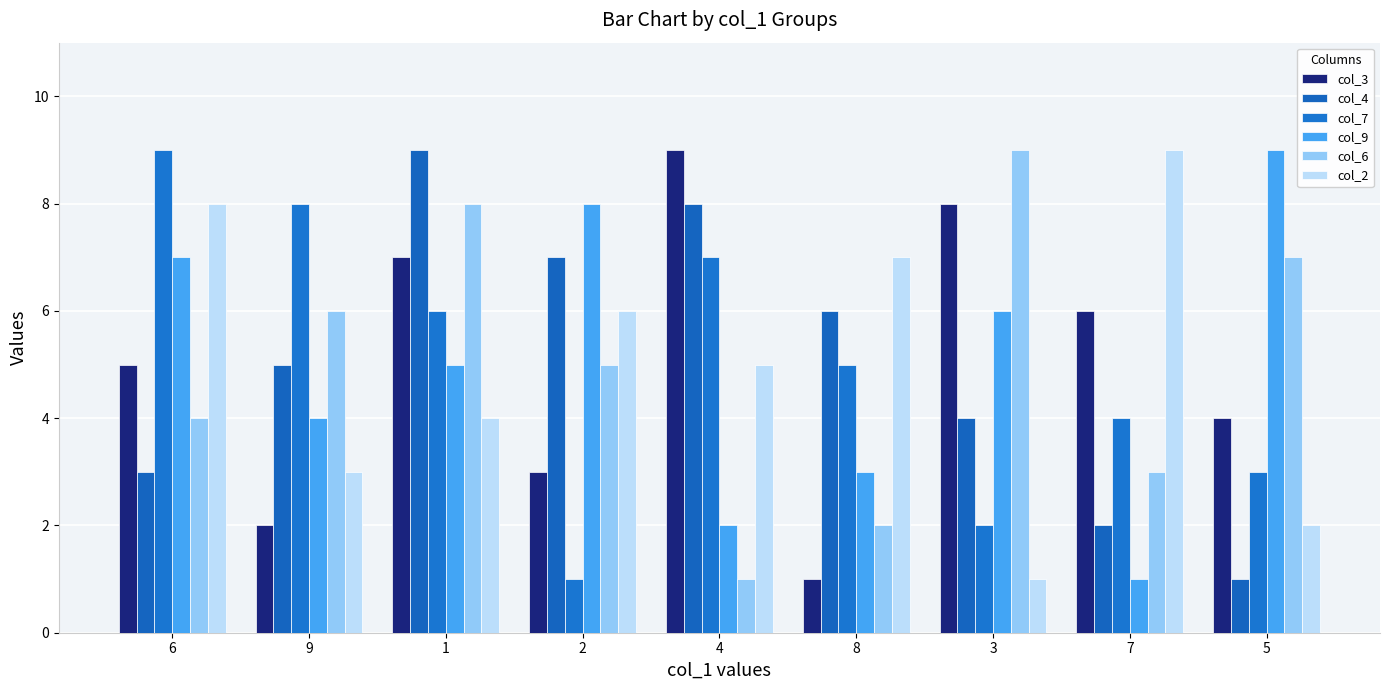

What is the difference between the second highest and second lowest values in the col_4 series?

6